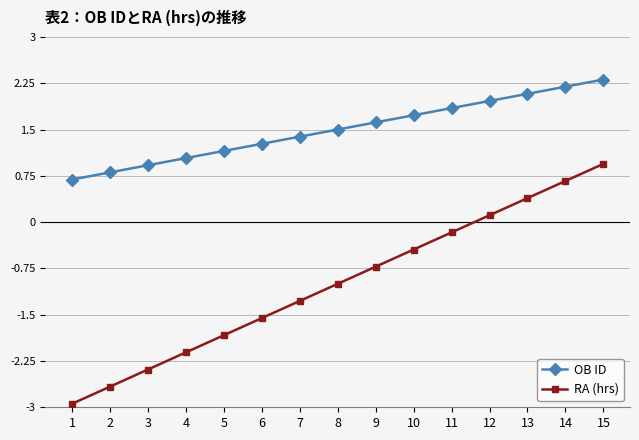

At which category does the chart reach its minimum across all series?

1